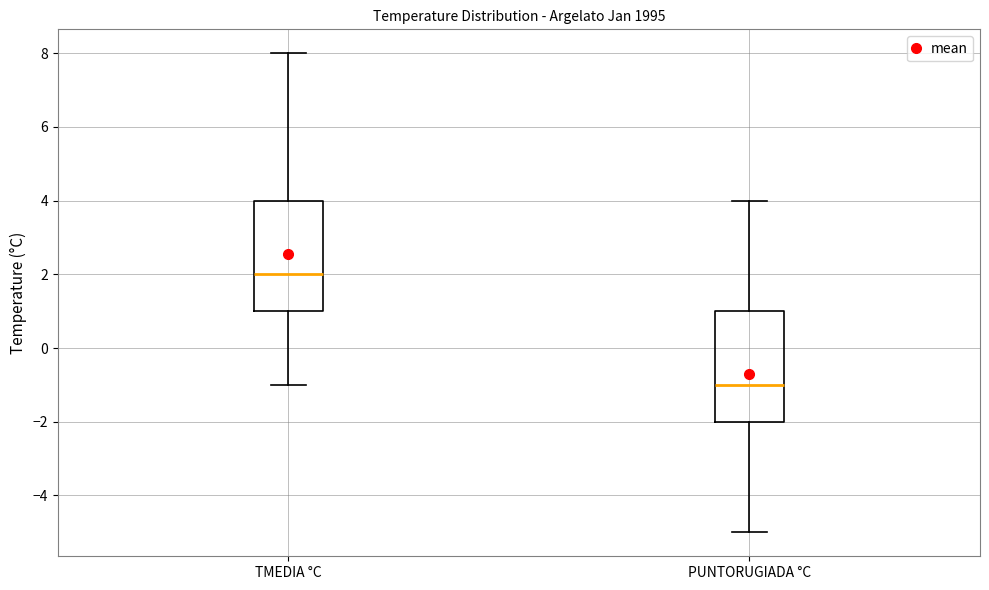

Where is the upper edge of the box for TMEDIA °C on the y-axis? The values are not printed on the chart, so give them approximately, as read against the axis.

4